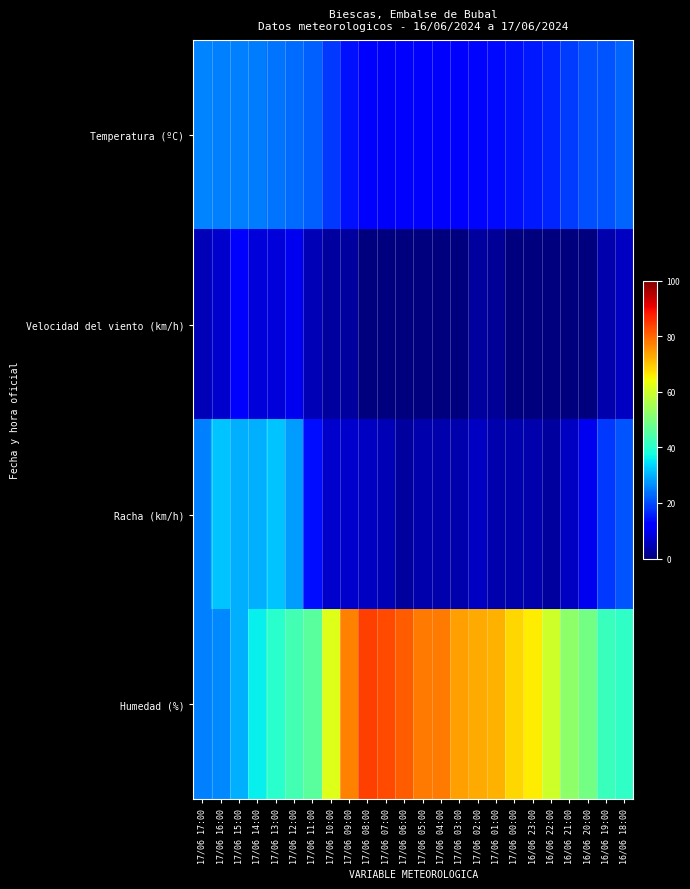

At which category does the chart reach its minimum across all series?

17/06 08:00